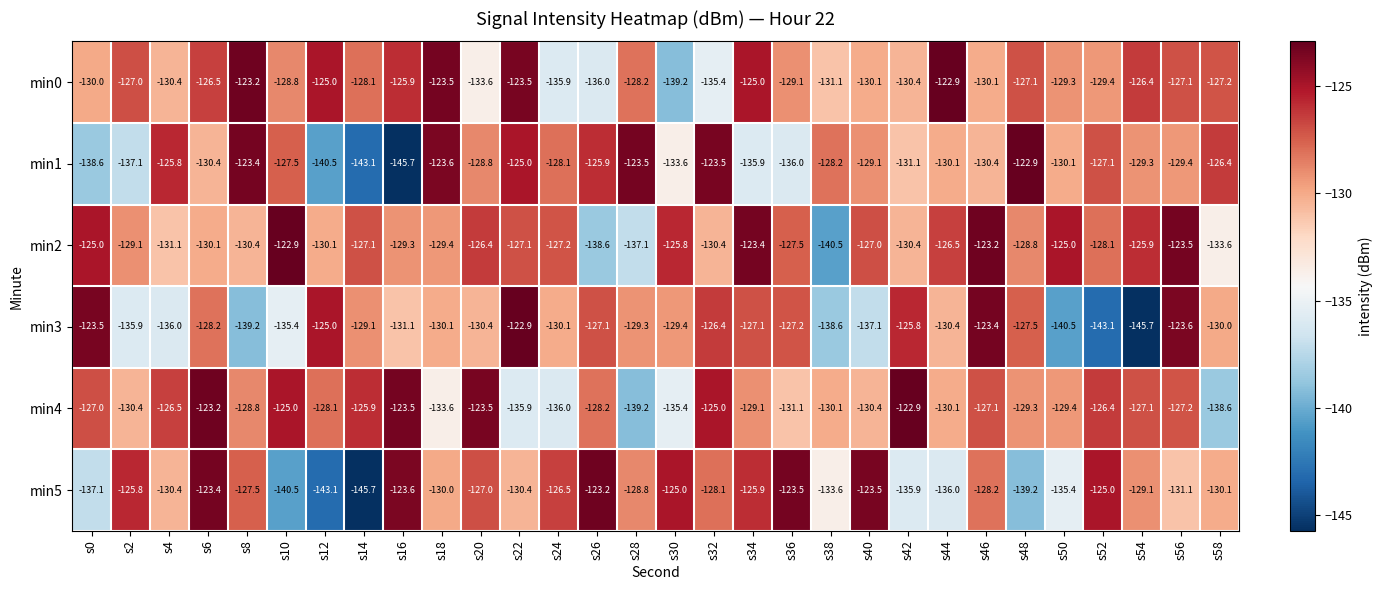

What is the difference between the min4 values at s48 and s46?

2.2